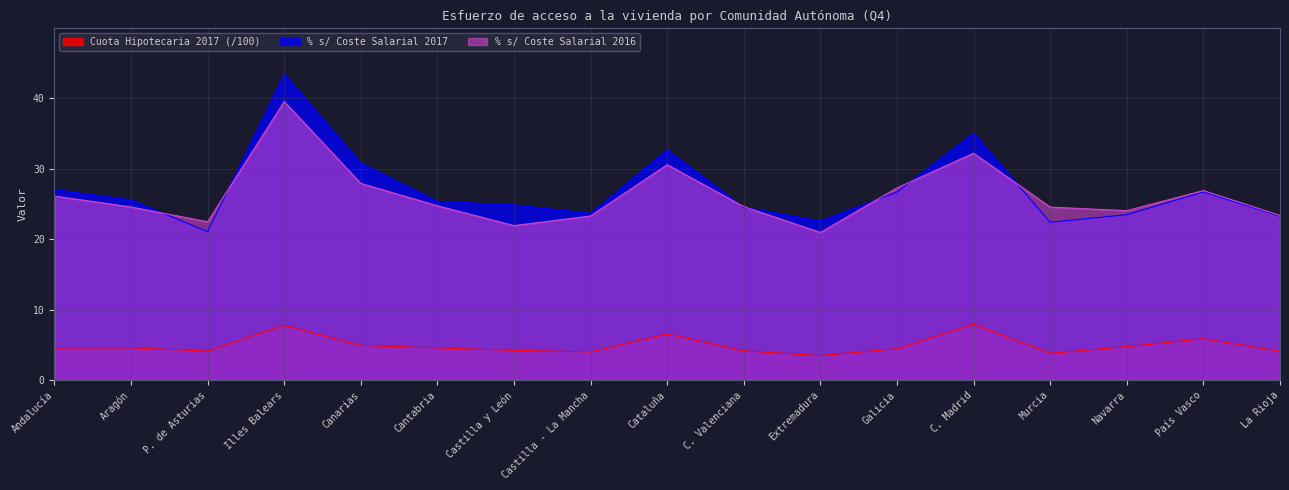

What is the label of the 5th point from the right?

C. Madrid